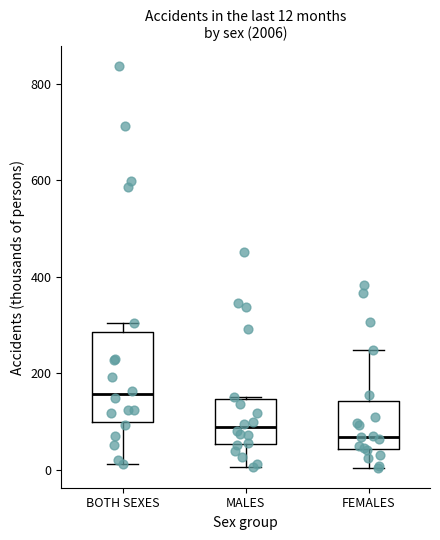

Comparing the boxes themselves (not the whiskers), which one is the tallest?

BOTH SEXES